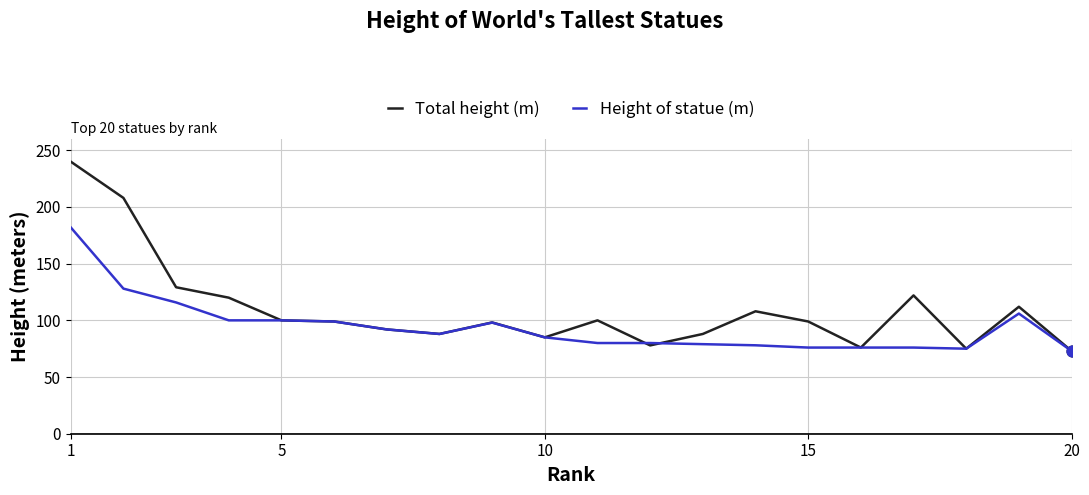

Which series has the largest total across all categories?

Total height (m)